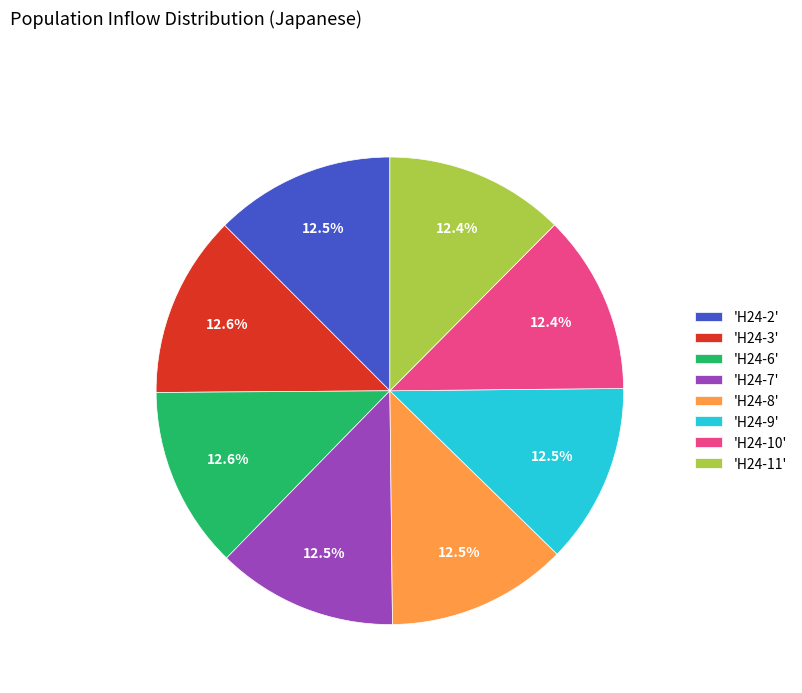

Does any single category account for the majority?

No